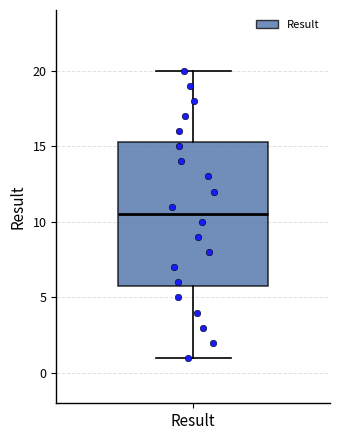

Transcribe this box plot: give where the median line is, the range the box spans, and where the two whiskers end, as read against the y-axis. The values are not printed on the chart, so give them approximately, as read against the axis.

median 10.5, box 6.0 to 15.5, whiskers 1.0 to 20.0